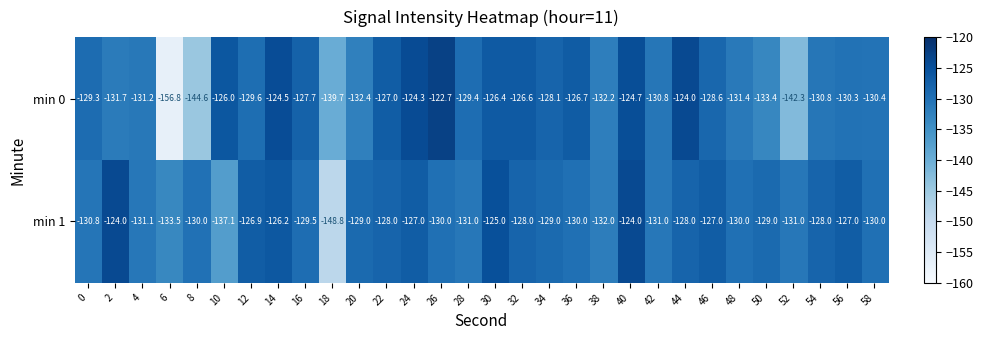

What is the sum of all min 1 values?

-3891.9